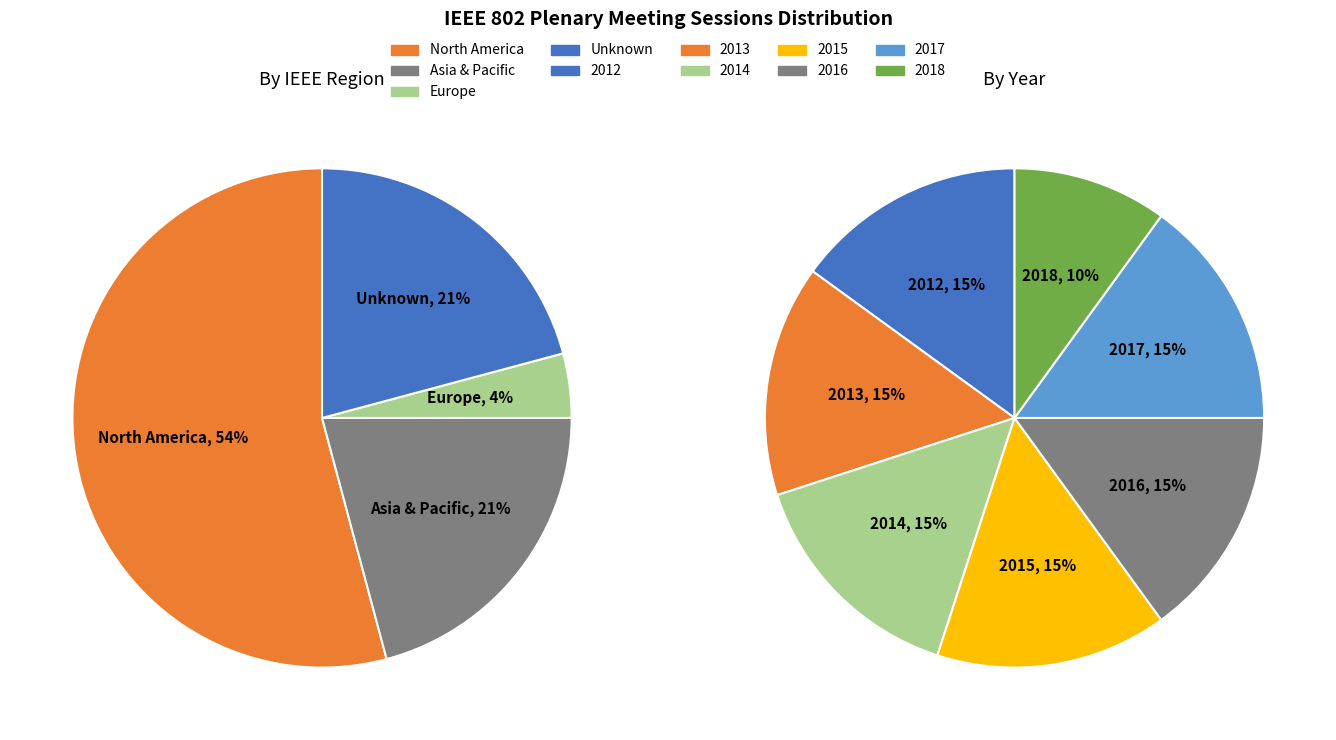

What portion of the pie excludes 2014?

85.7%